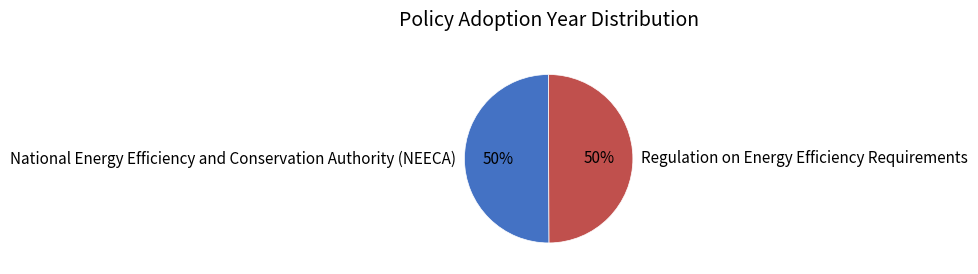

Do National Energy Efficiency and Conservation Authority (NEECA) and Regulation on Energy Efficiency Requirements together represent more than half of the pie?

Yes